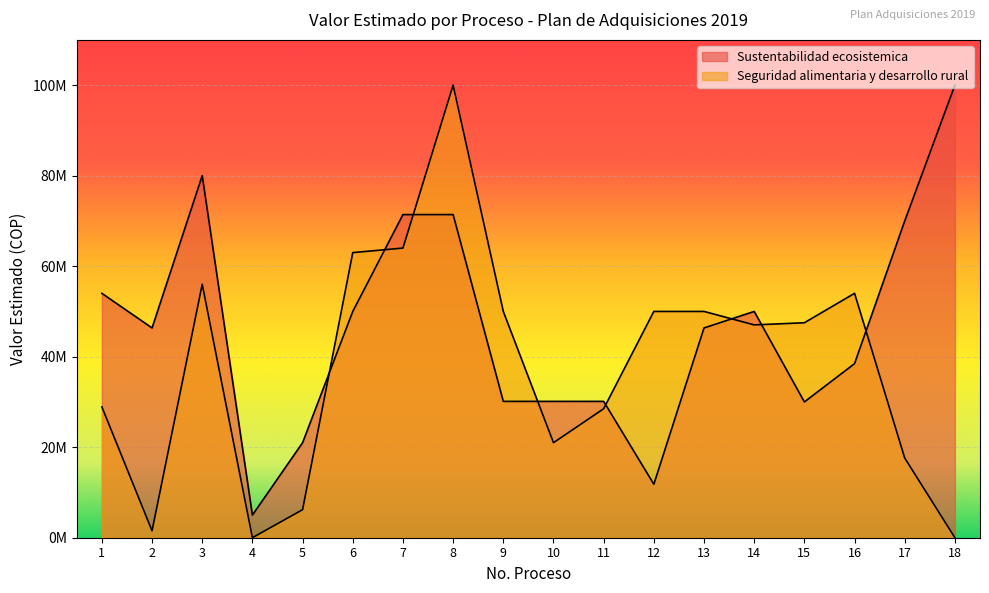

Between 6 and 8, which series saw the biggest shift?

Seguridad alimentaria y desarrollo rural